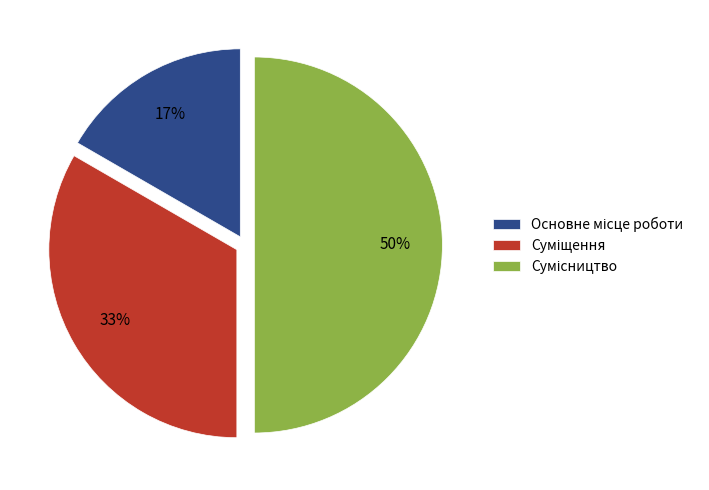

To the nearest percent, what is the difference between the largest and smallest slice percentages?

33%